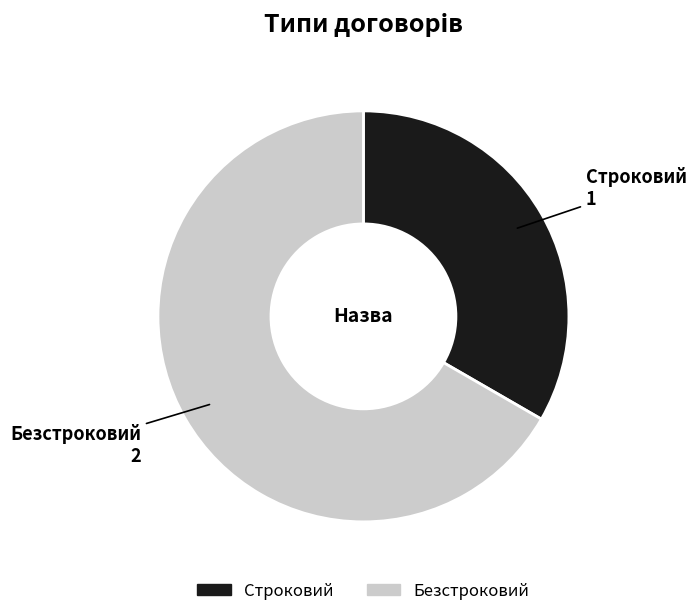

How many segments does this pie chart have?

2